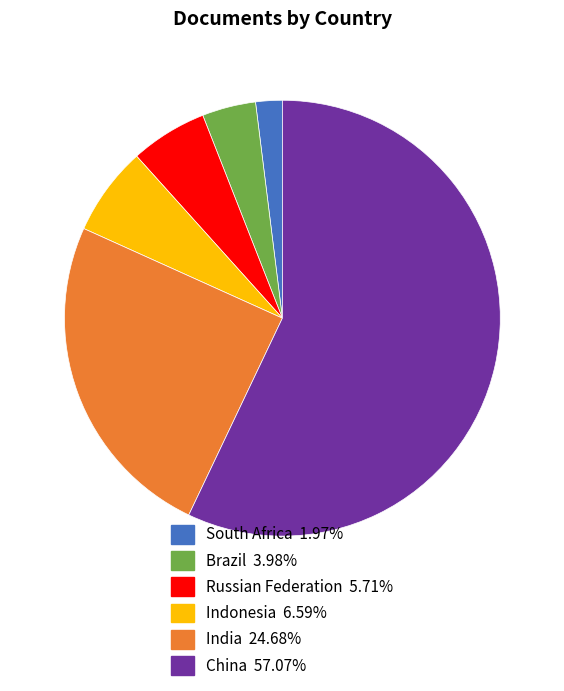

Is there a majority slice in this chart?

Yes